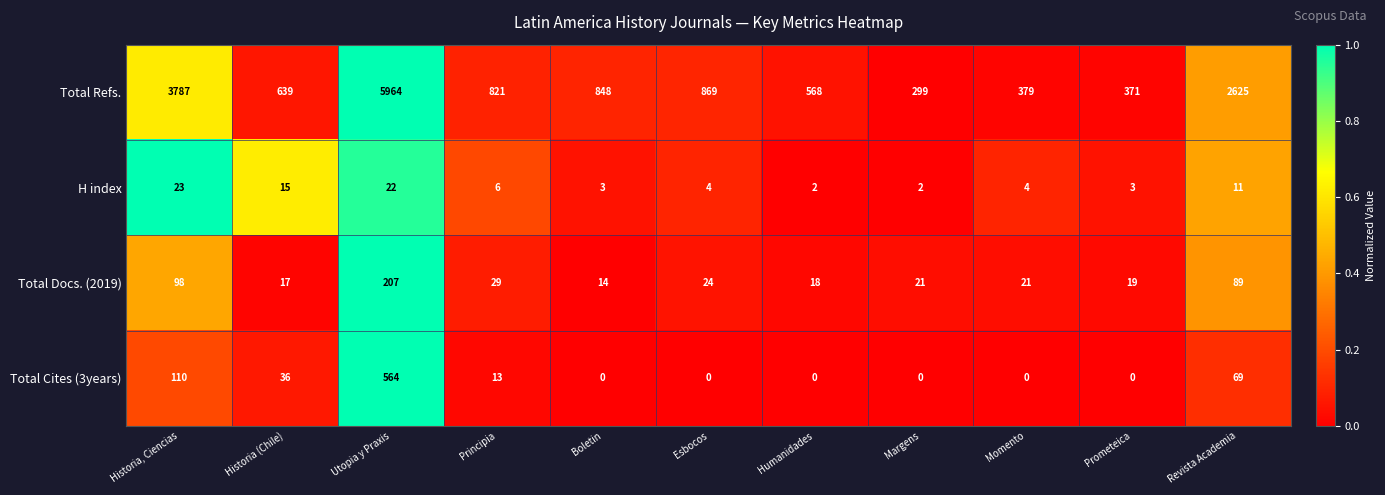

The Total Cites (3years) series shows 16 at Revista Academia. True or false?

False